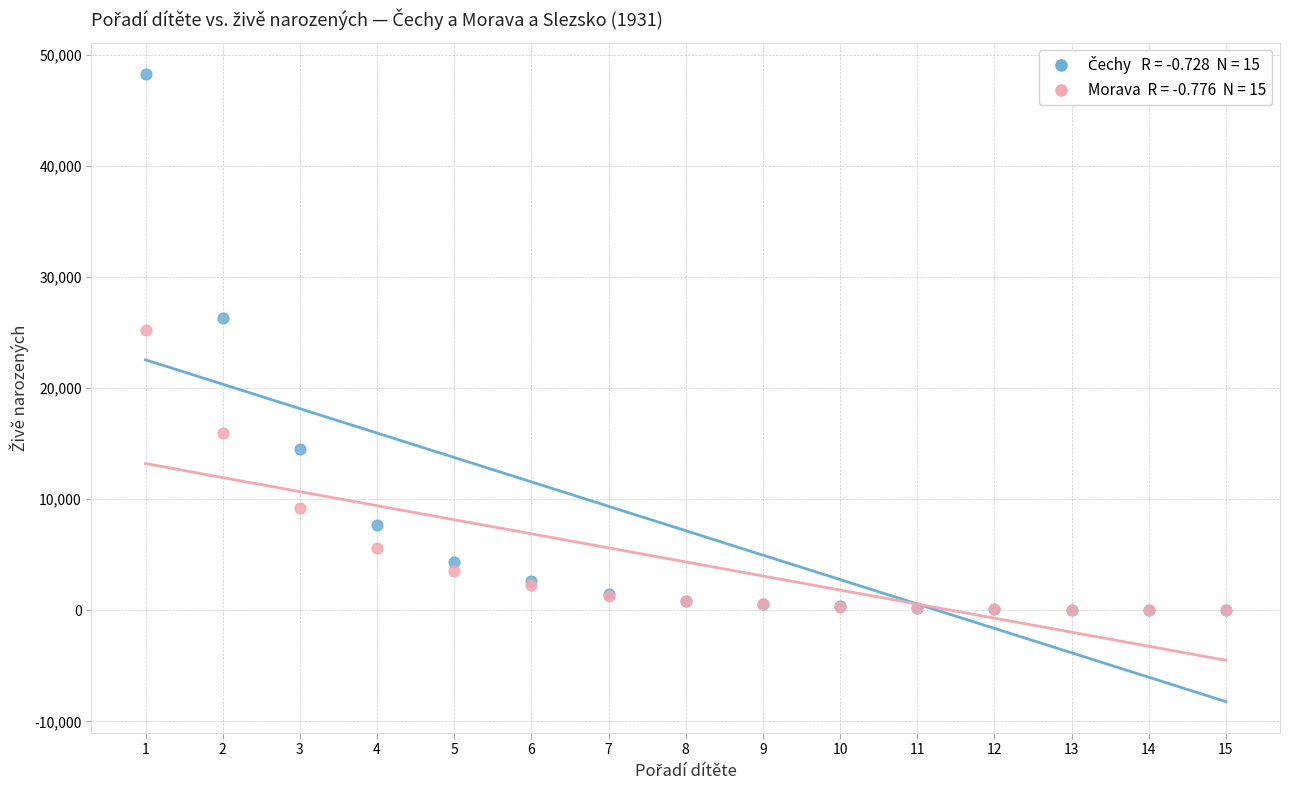

Across all series, what Y value is closest to 24143?

25239